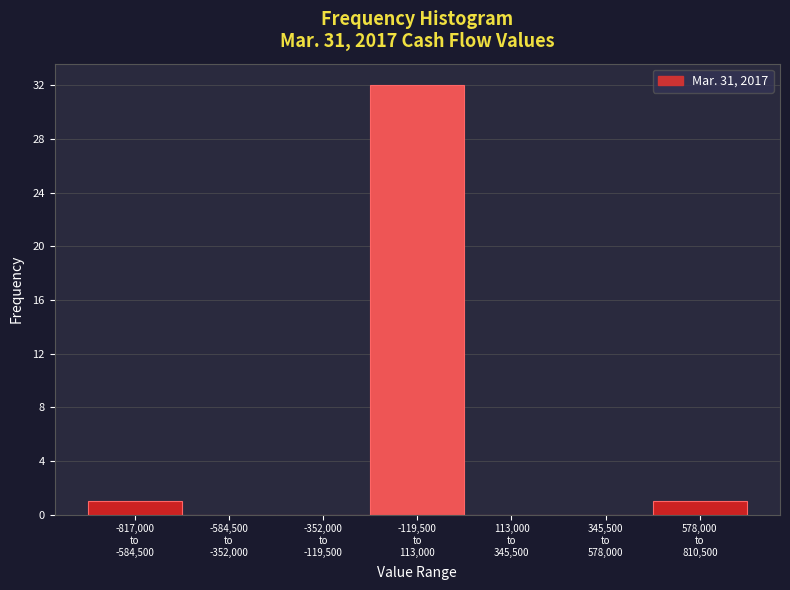

What is the sum of all values?

34